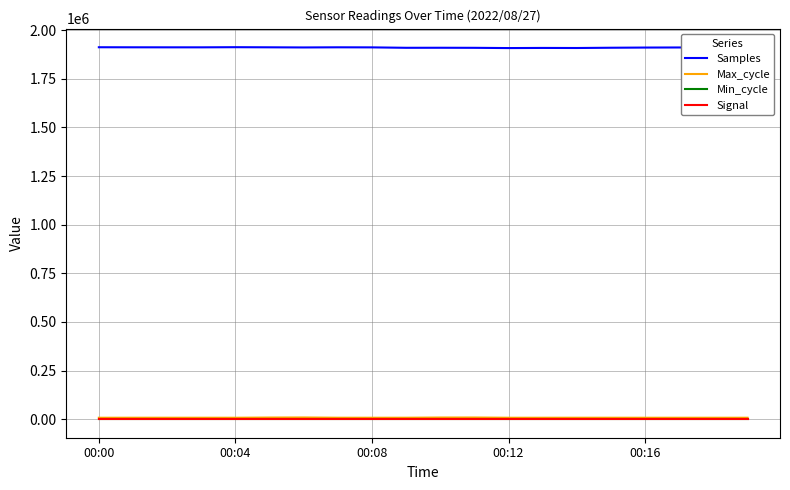

Is this an area chart (filled region under the line)?

No